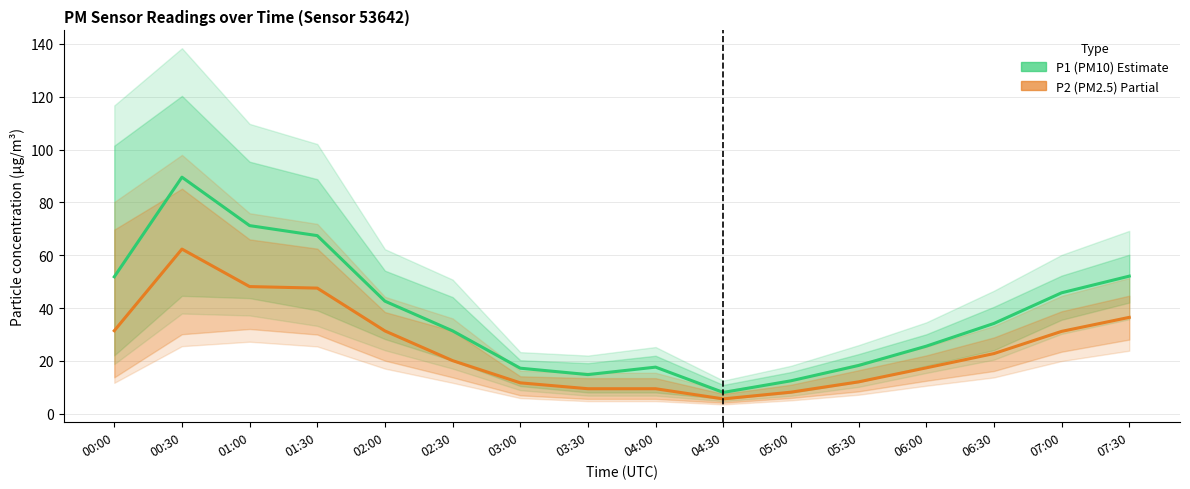

How many values in the P1 (PM10) series are below 34?

8